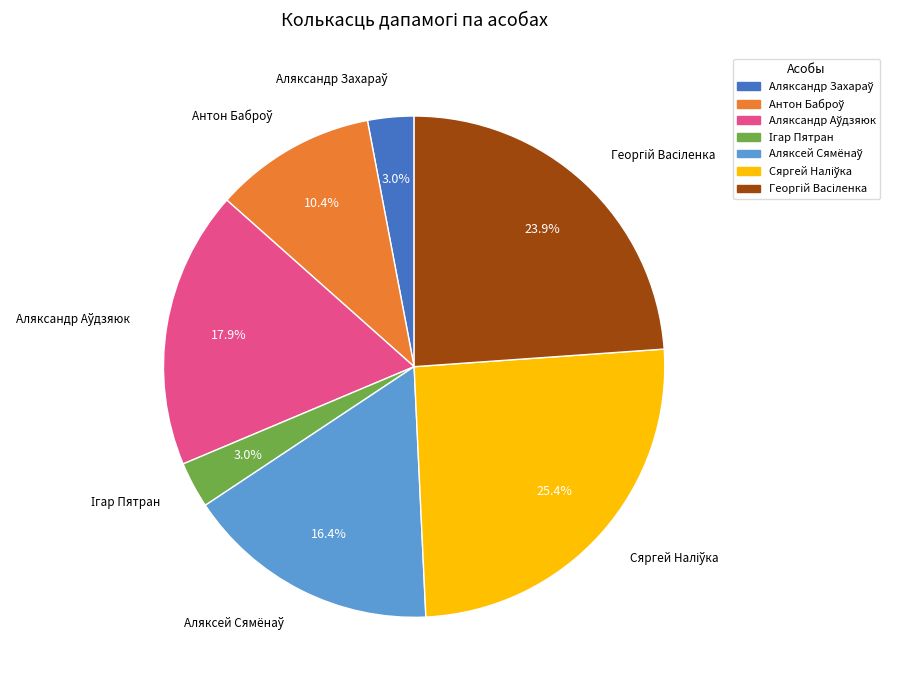

Is there a majority slice in this chart?

No